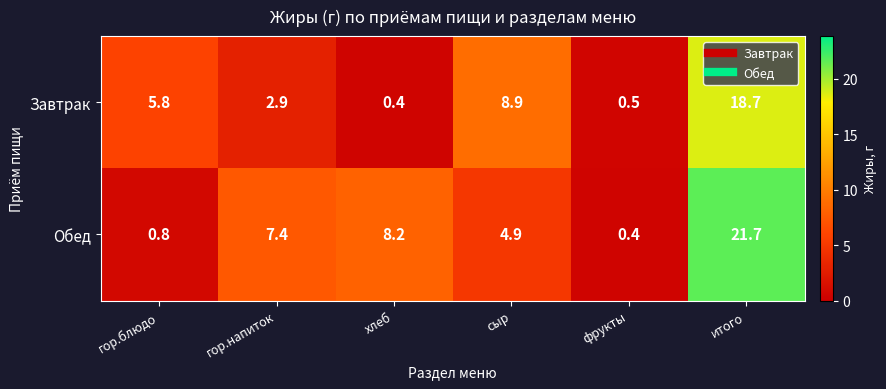

At how many categories does at least one series exceed 15?

1